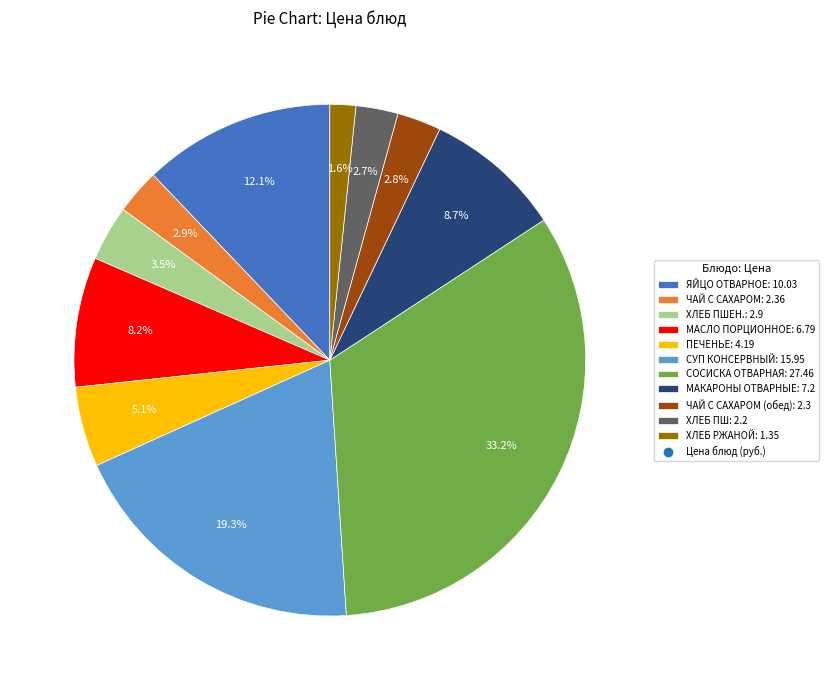

Is there any slice that represents more than half of the pie?

No